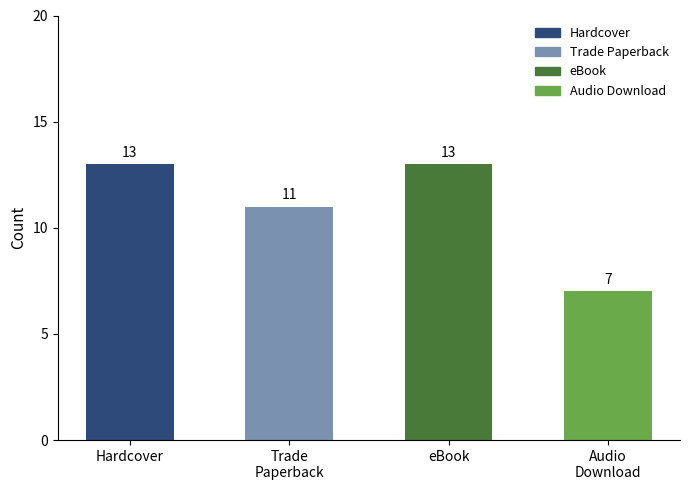

Reading right to left, transcribe all the data shown in this chart.

7	13	11	13